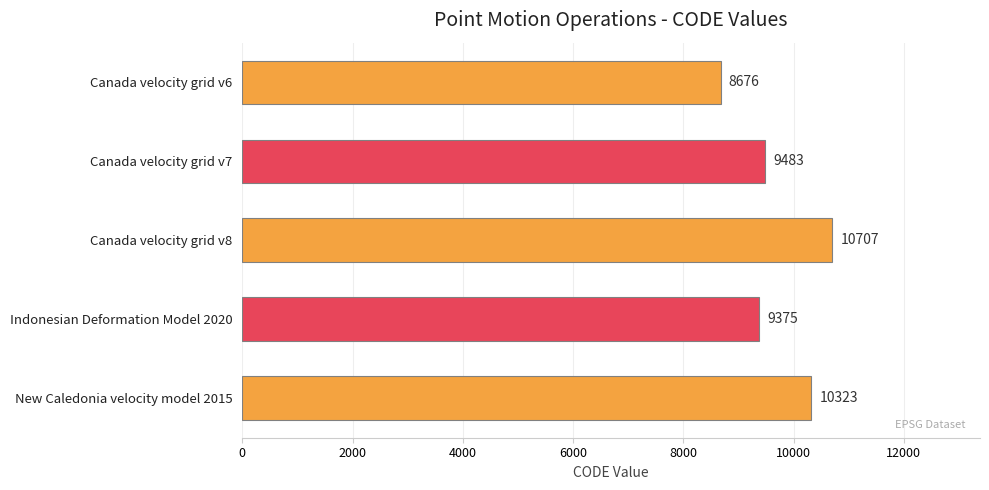

How many series are shown in this chart?

1